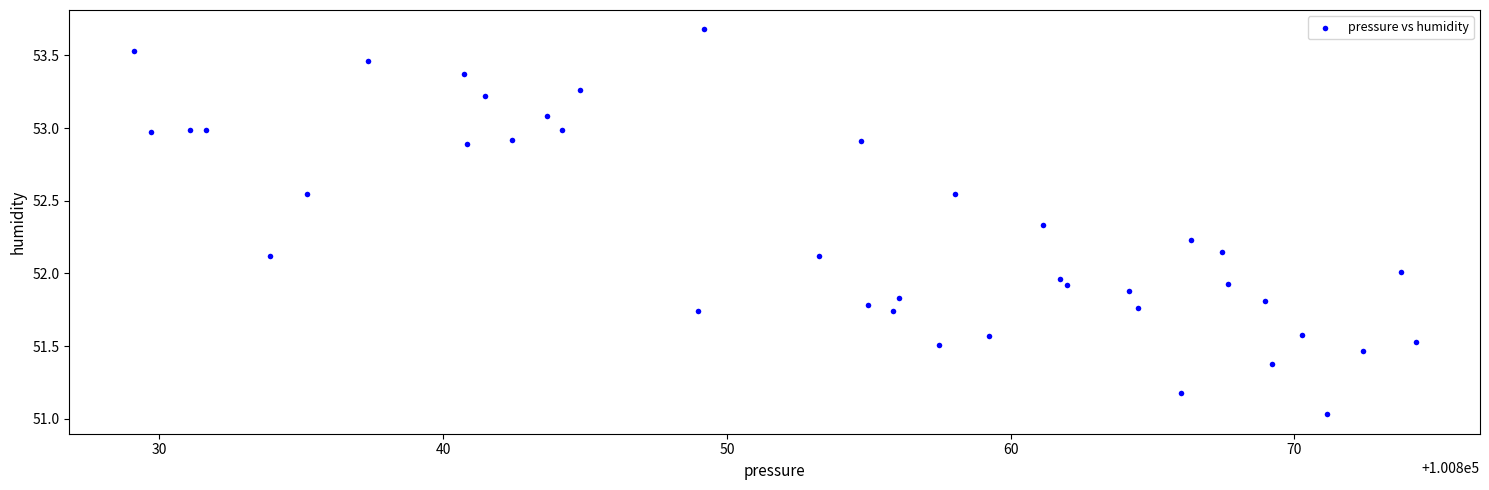

What is the range of X values (max minus min)?

45.2